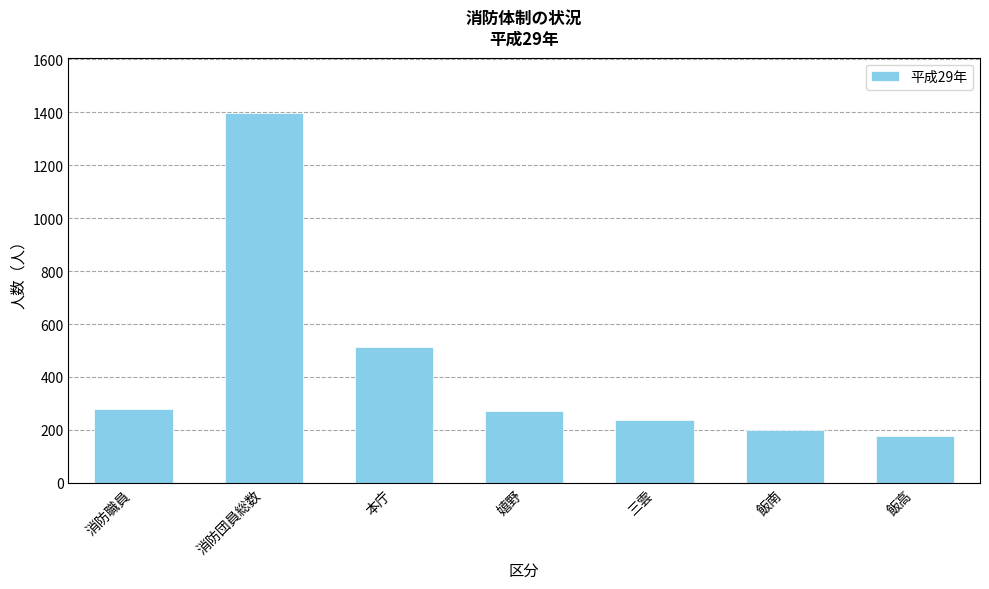

At which category does the chart reach its peak across all series?

消防団員総数